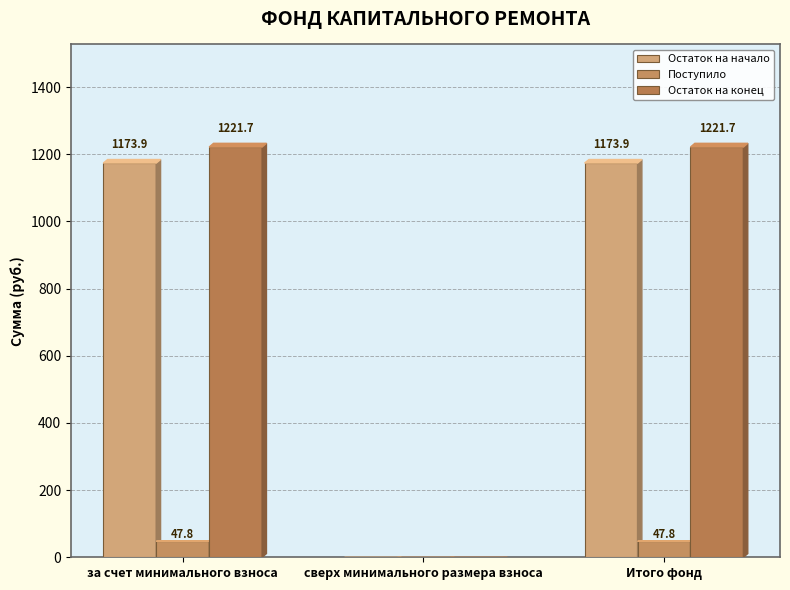

Where does the Остаток на конец series first go above 1221?

за счет минимального взноса